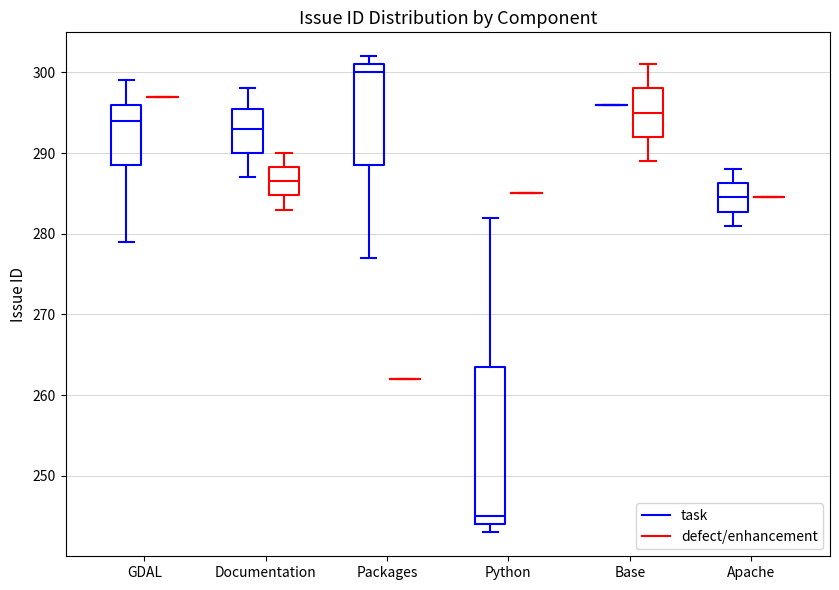

Reading left to right, transcribe this box plot: for each box, give where its median line is, the range the box spans, and where its two whiskers end, as read against the y-axis. The values are not printed on the chart, so give them approximately, as read against the axis.

GDAL (task): median 294, box 289 to 296, whiskers 279 to 299
GDAL (defect/enhancement): box collapsed to a line at 297, whiskers 297 to 297
Documentation (task): median 293, box 290 to 296, whiskers 287 to 298
Documentation (defect/enhancement): median 287, box 285 to 288, whiskers 283 to 290
Packages (task): median 300, box 289 to 301, whiskers 277 to 302
Packages (defect/enhancement): box collapsed to a line at 262, whiskers 262 to 262
Python (task): median 245, box 244 to 264, whiskers 243 to 282
Python (defect/enhancement): box collapsed to a line at 285, whiskers 285 to 285
Base (task): box collapsed to a line at 296, whiskers 296 to 296
Base (defect/enhancement): median 295, box 292 to 298, whiskers 289 to 301
Apache (task): median 285, box 283 to 286, whiskers 281 to 288
Apache (defect/enhancement): box collapsed to a line at 285, whiskers 285 to 285